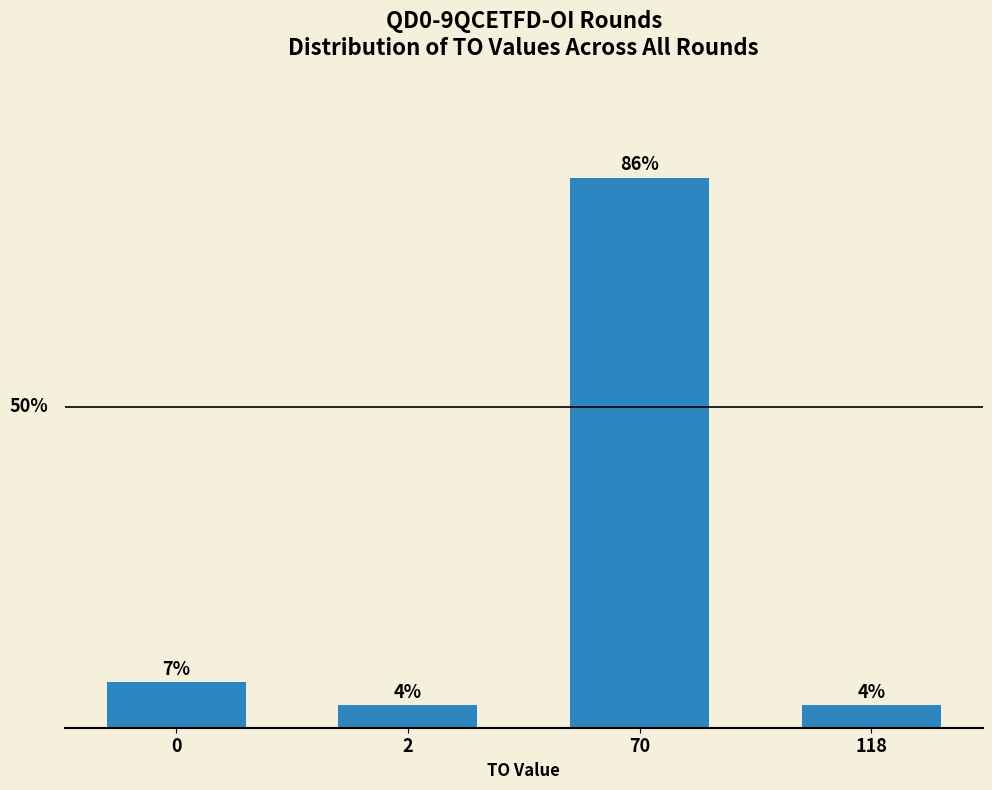

Does the chart contain any negative values?

No